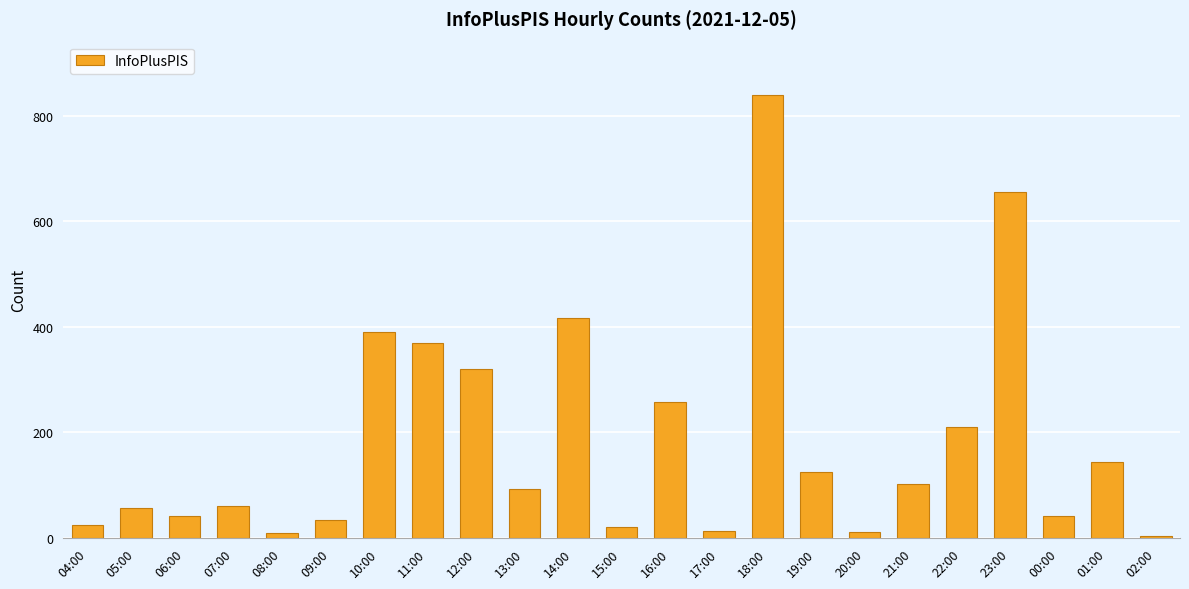

What is the sum of all values?

4238